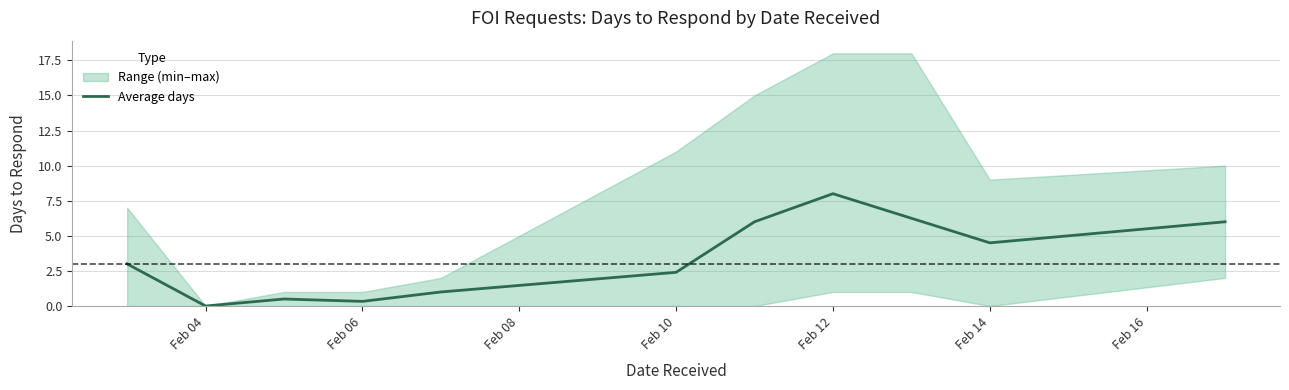

How many positive values are there?

10